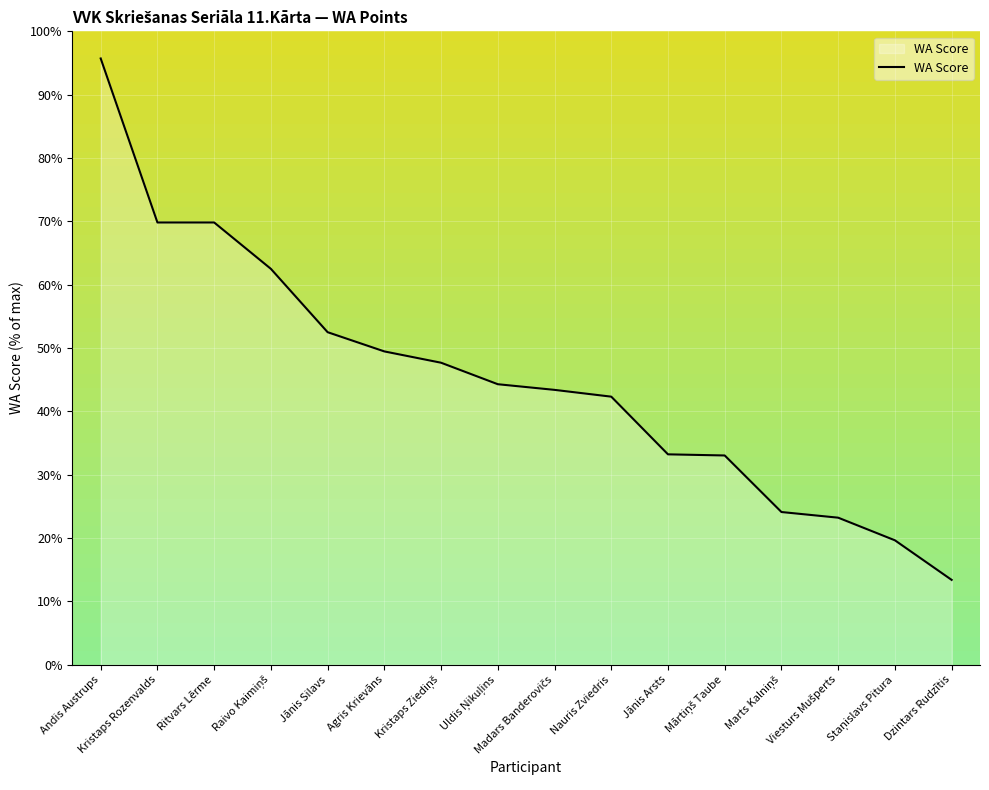

What is the difference between the maximum and minimum values?

82.3